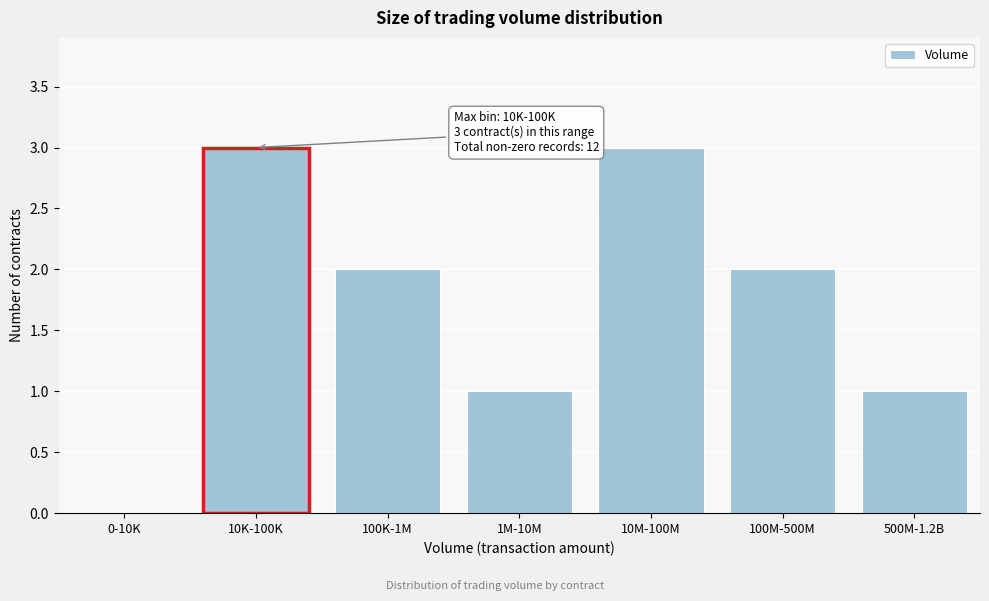

Reading left to right, what are all the values shown in this chart?

0-10K=0	10K-100K=3	100K-1M=2	1M-10M=1	10M-100M=3	100M-500M=2	500M-1.2B=1